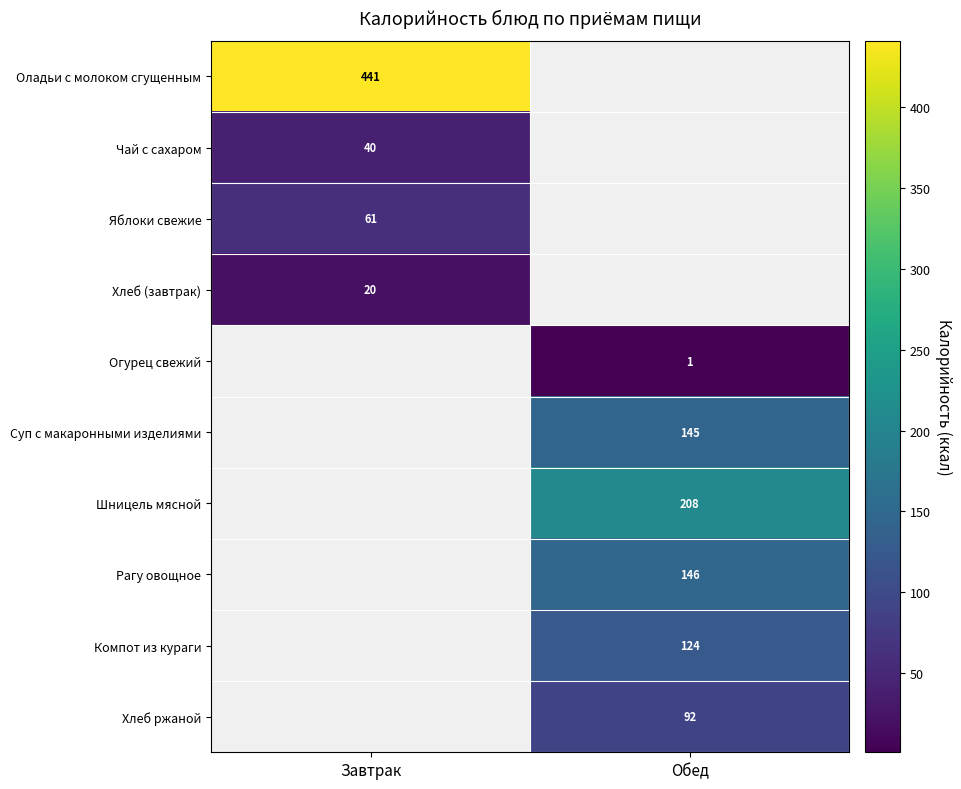

True or false: Яблоки свежие has a value of 92 at Завтрак.

False